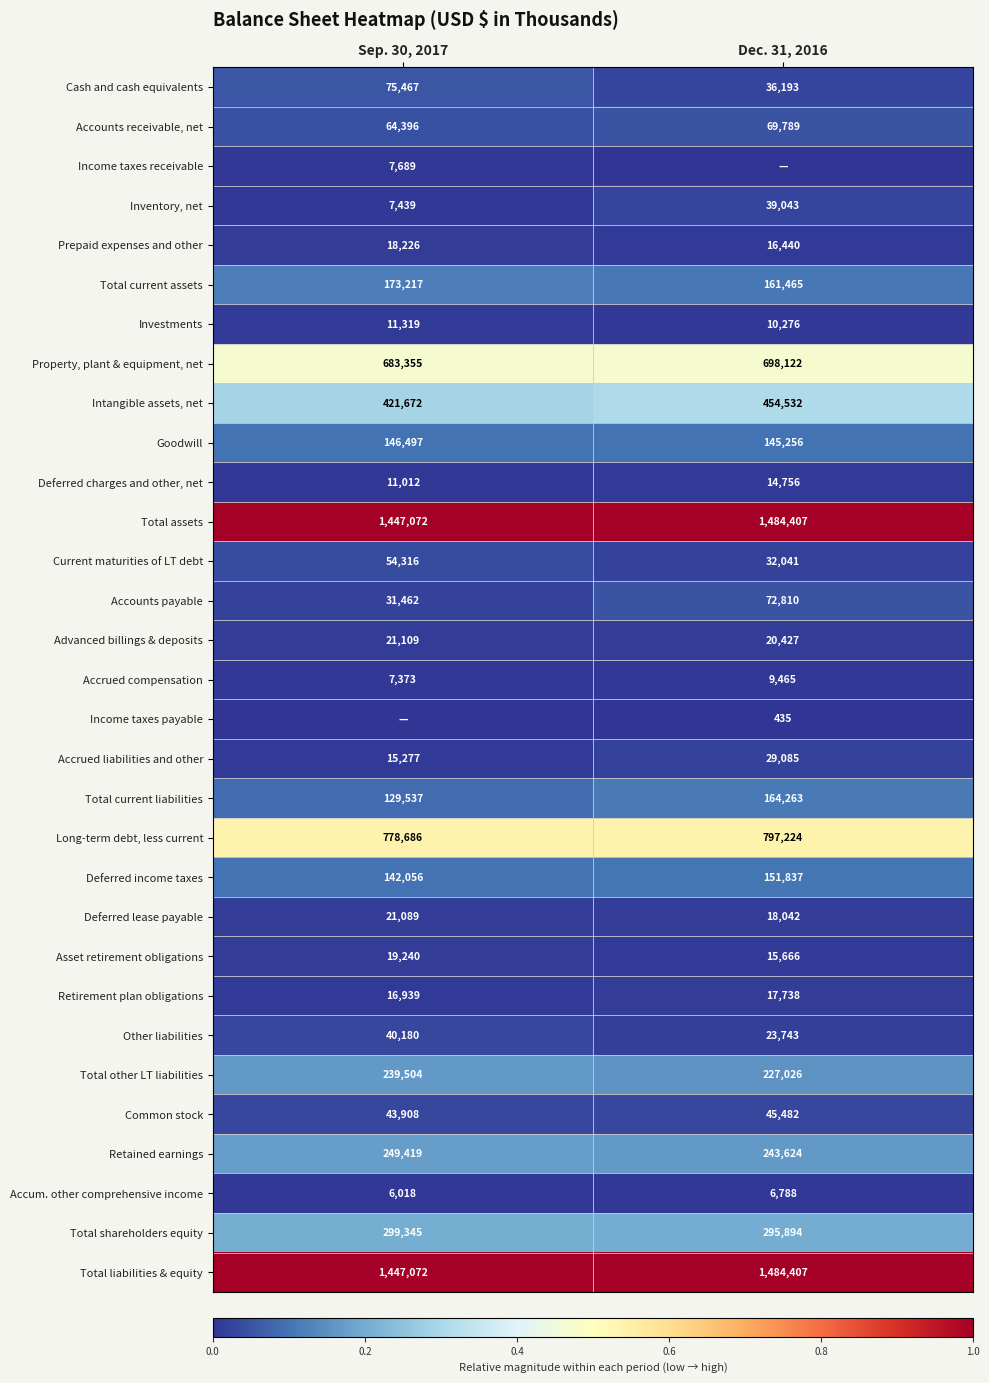

What is the minimum value for Prepaid expenses and other?

16440